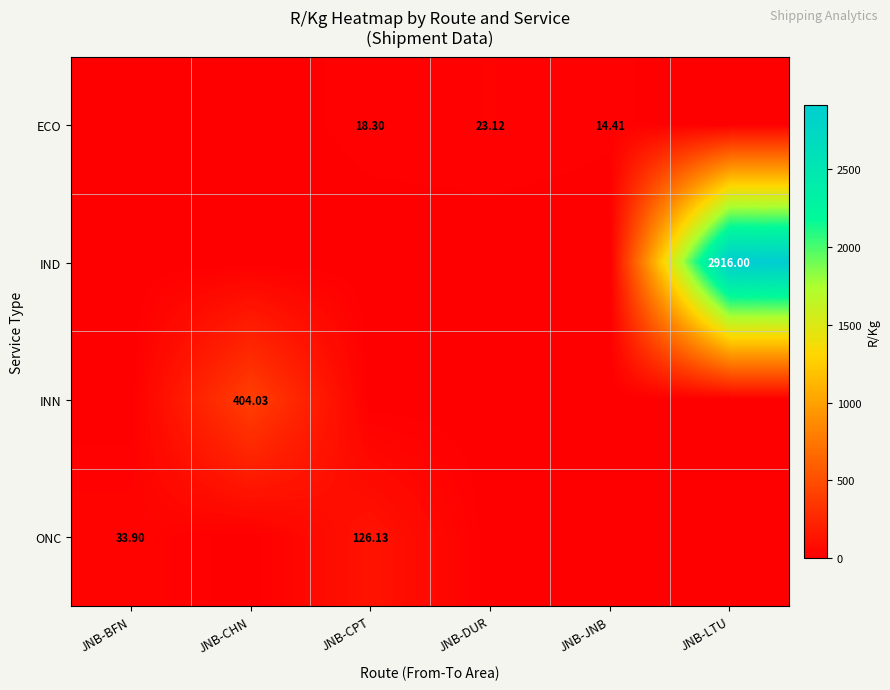

Is it true that INN equals 0.0 at JNB-CPT?

True